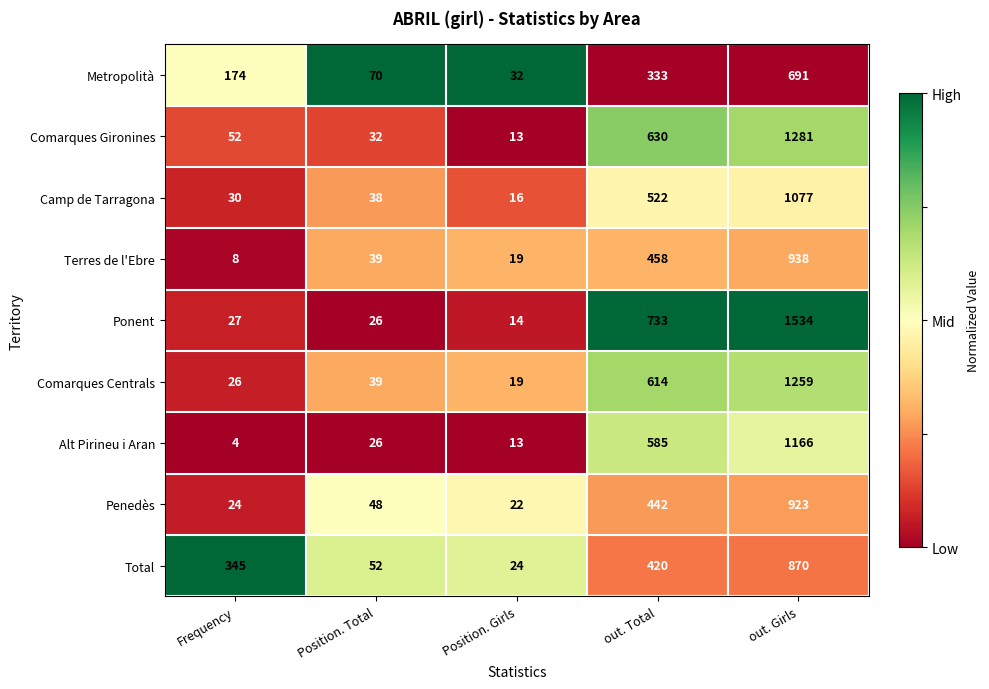

At which category is the sum across all series the highest?

out. Girls